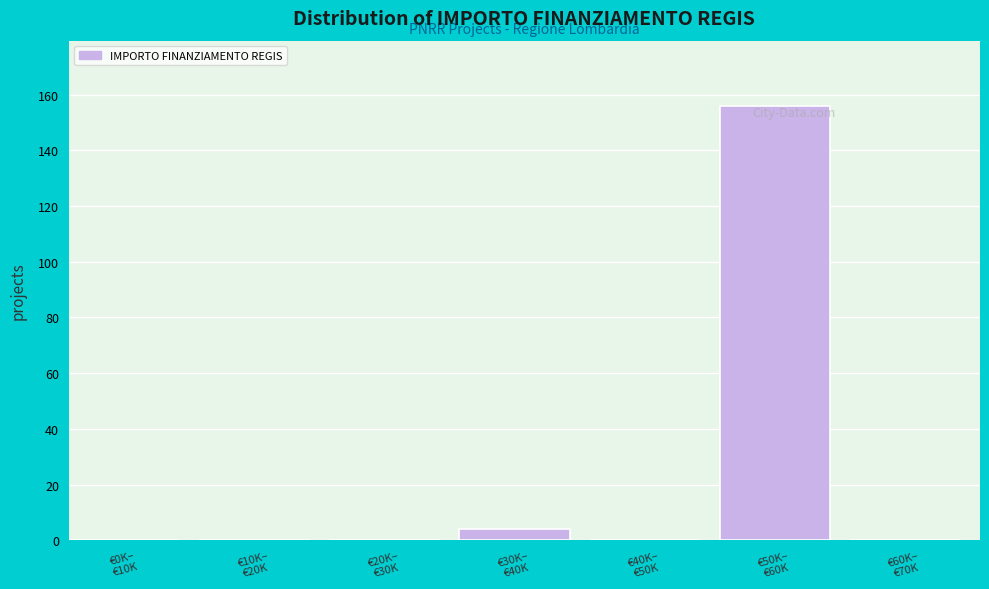

What is the greatest value displayed?

156